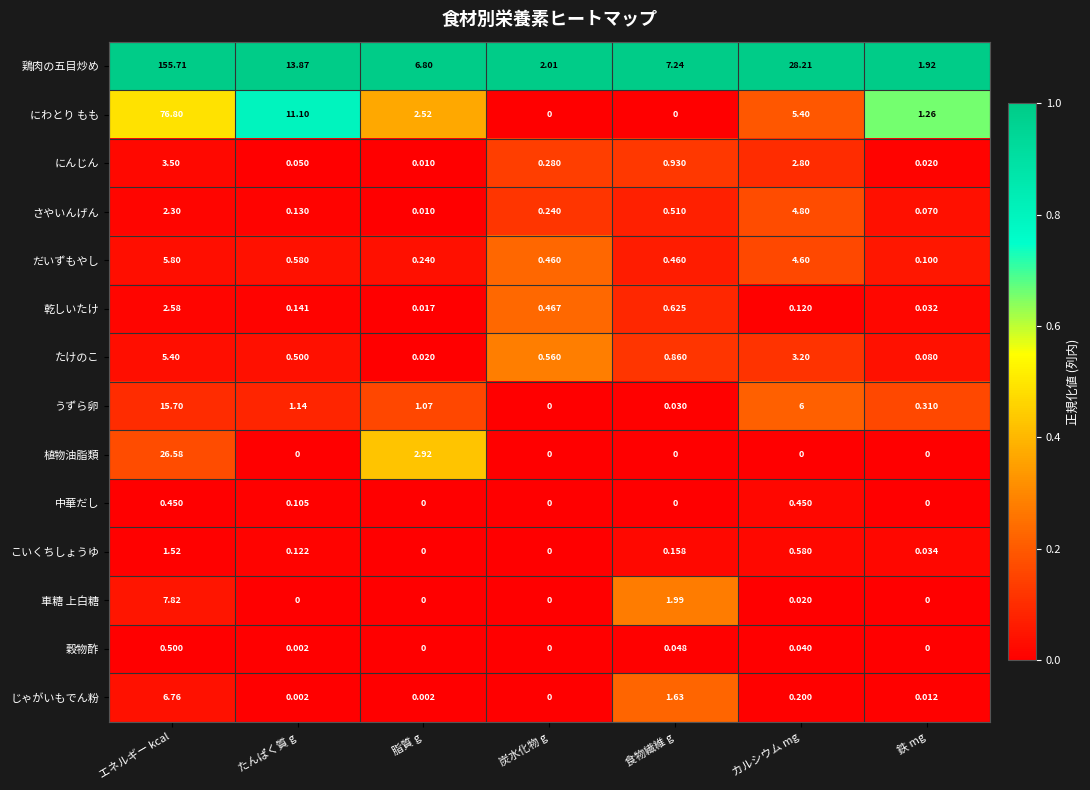

Which category has the highest value across all series?

エネルギー kcal